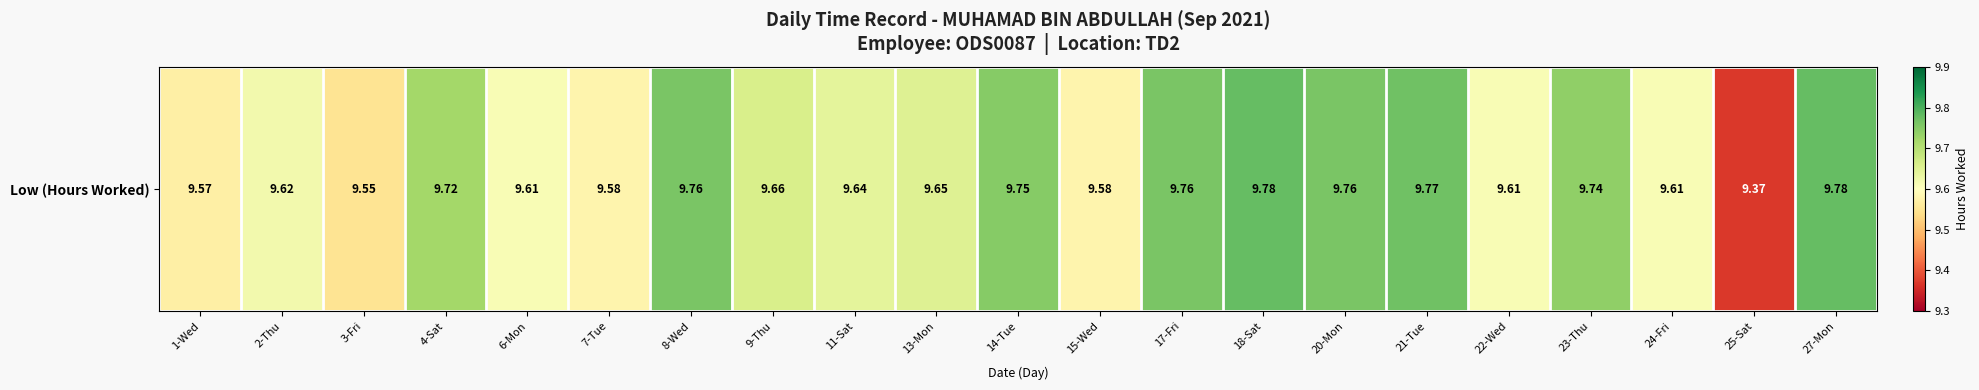

Rank the categories by value from lowest to highest.

25-Sat, 3-Fri, 1-Wed, 7-Tue, 15-Wed, 6-Mon, 22-Wed, 24-Fri, 2-Thu, 11-Sat, 13-Mon, 9-Thu, 4-Sat, 23-Thu, 14-Tue, 8-Wed, 17-Fri, 20-Mon, 21-Tue, 18-Sat, 27-Mon